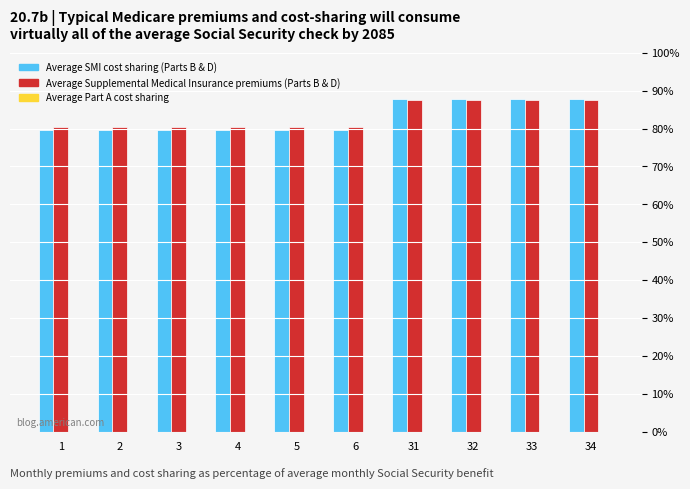

Which series has the largest range (max minus min)?

Average SMI cost sharing (Parts B & D)